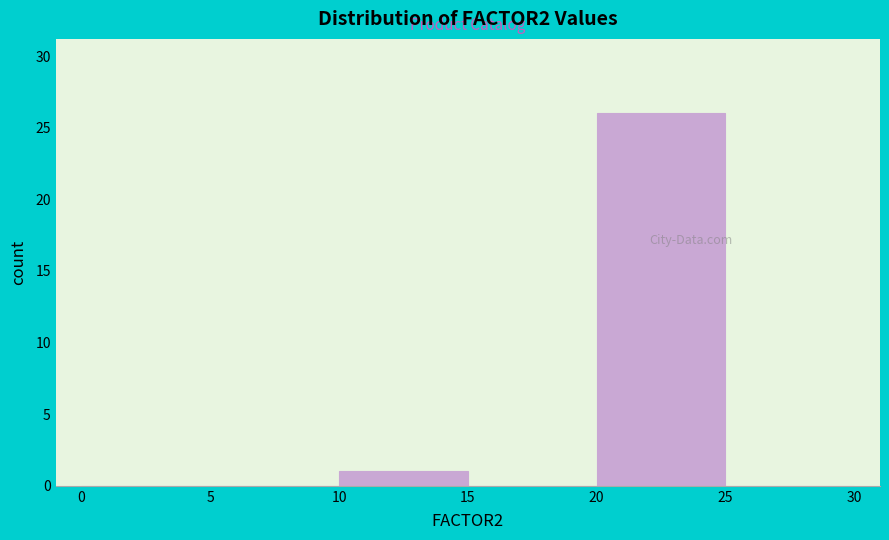

How tall is the bar that spans 20 to 25 on the x-axis? The values are not printed on the chart, so give them approximately, as read against the axis.

26